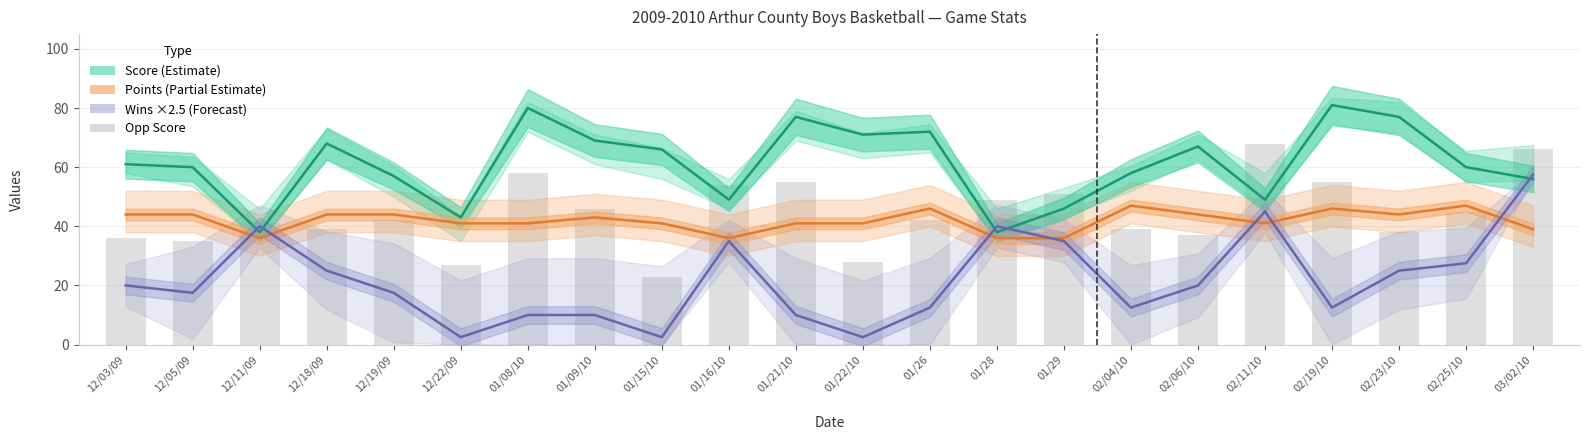

Rank the categories by Points (Partial Estimate) value from lowest to highest.

12/11/09, 01/16/10, 01/28, 01/29, 03/02/10, 12/22/09, 01/08/10, 01/15/10, 01/21/10, 01/22/10, 02/11/10, 01/09/10, 12/03/09, 12/05/09, 12/18/09, 12/19/09, 02/06/10, 02/23/10, 01/26, 02/19/10, 02/04/10, 02/25/10